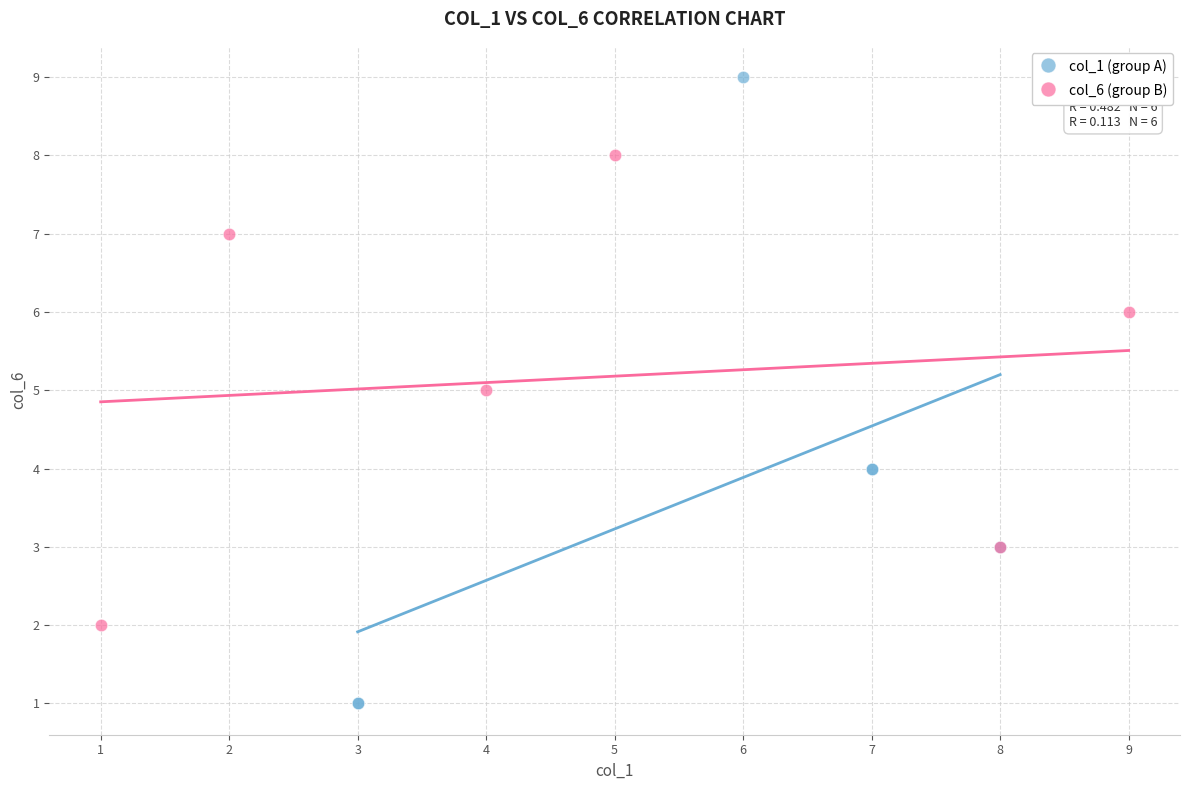

Which series reaches the maximum Y coordinate?

col_1 (group A)